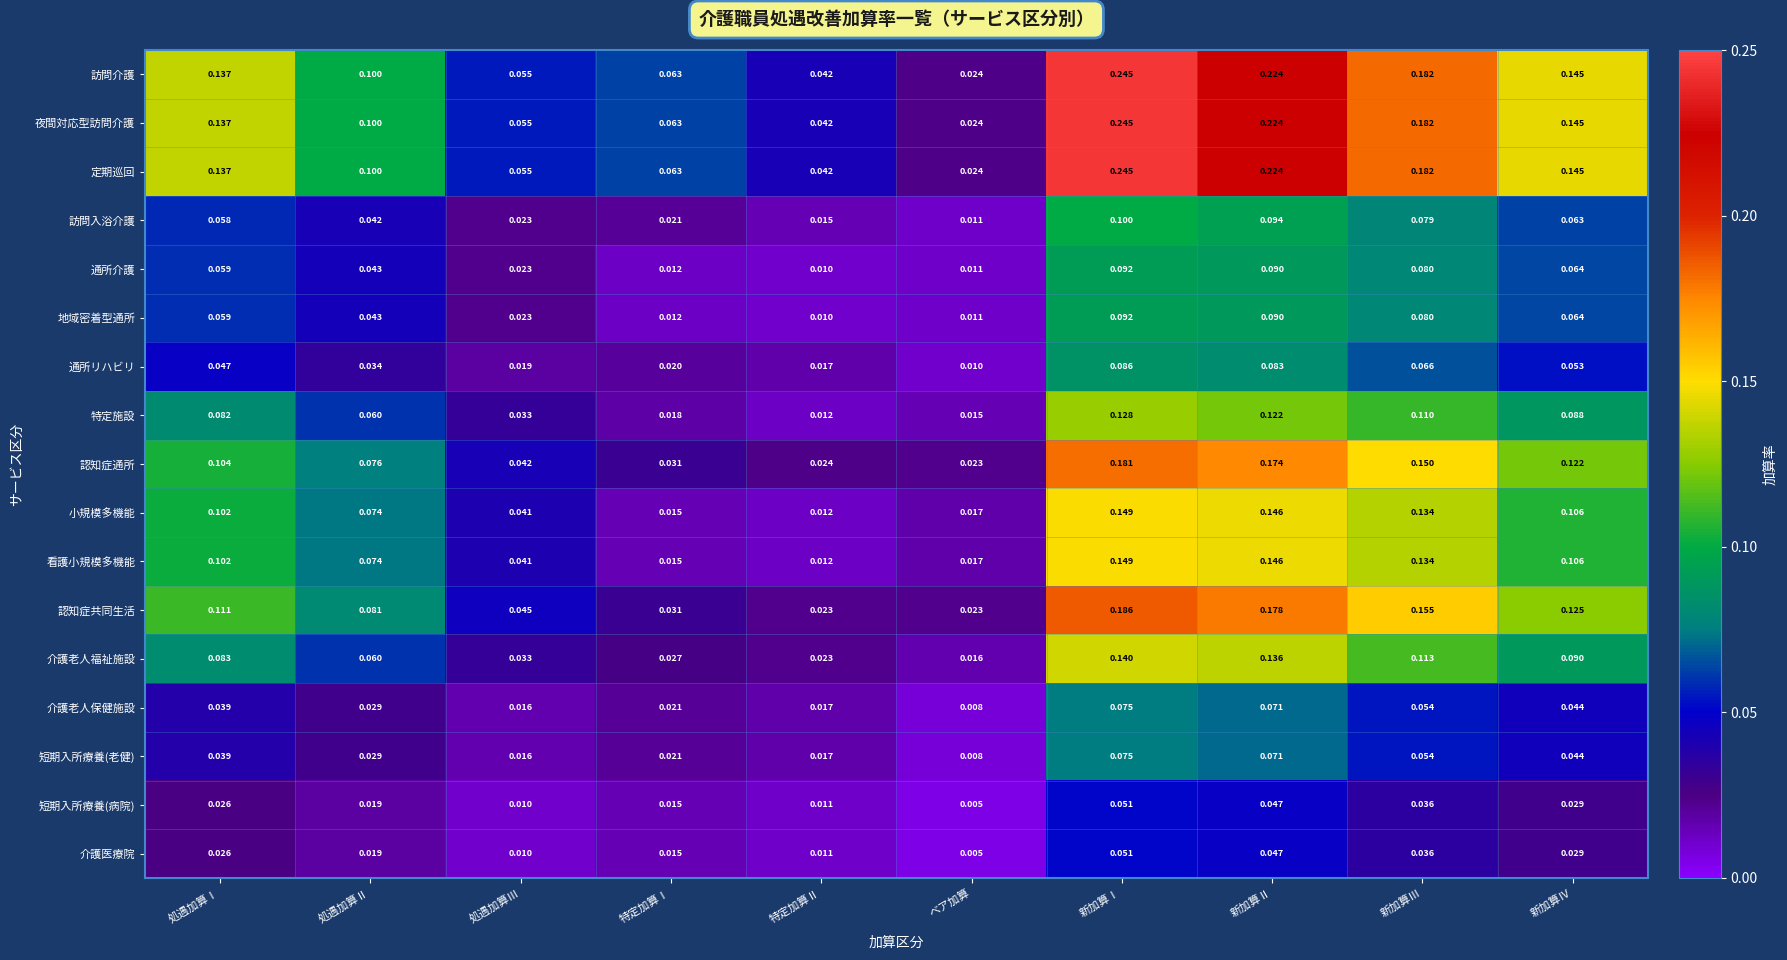

Rank the categories by 小規模多機能 value from lowest to highest.

特定加算Ⅱ, 特定加算Ⅰ, ベア加算, 処遇加算Ⅲ, 処遇加算Ⅱ, 処遇加算Ⅰ, 新加算Ⅳ, 新加算Ⅲ, 新加算Ⅱ, 新加算Ⅰ